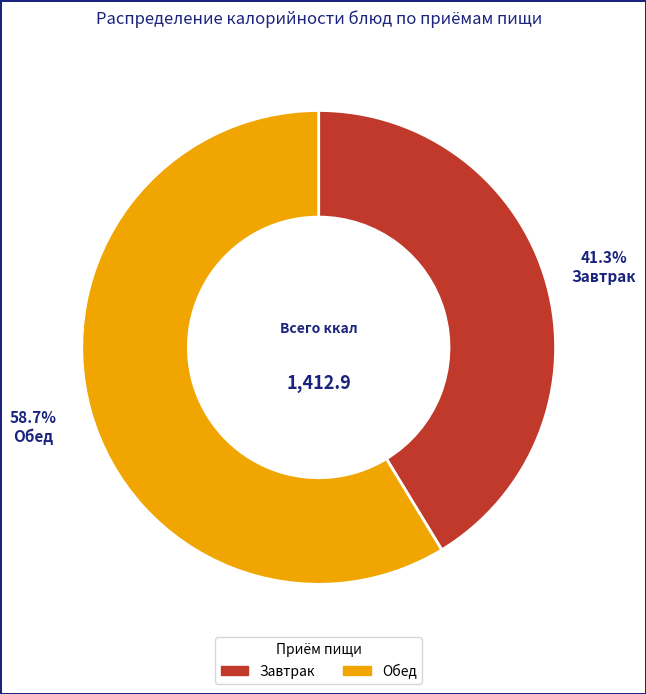

What percentage is NOT represented by Обед?

41.3%